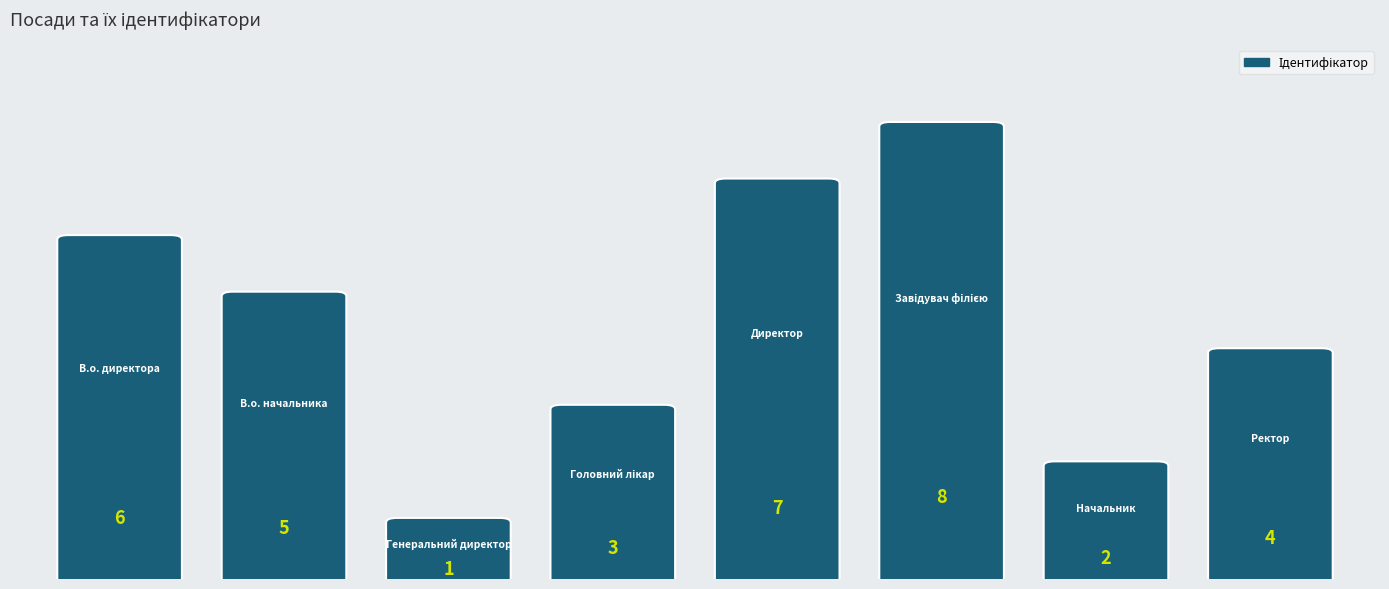

Are the bars horizontal?

No